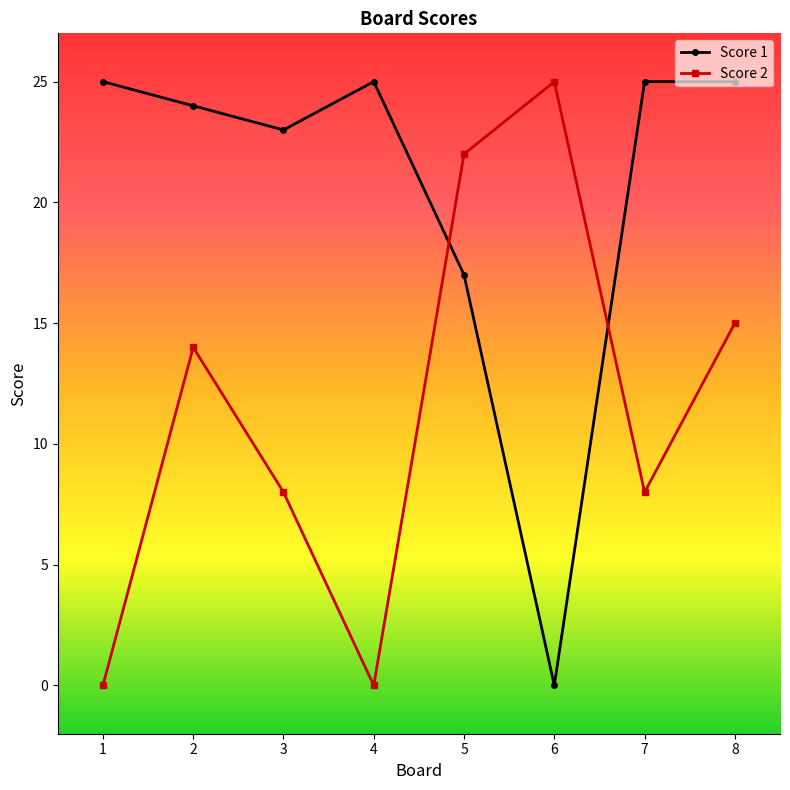

Between 2 and 7, which series saw the biggest shift?

Score 2